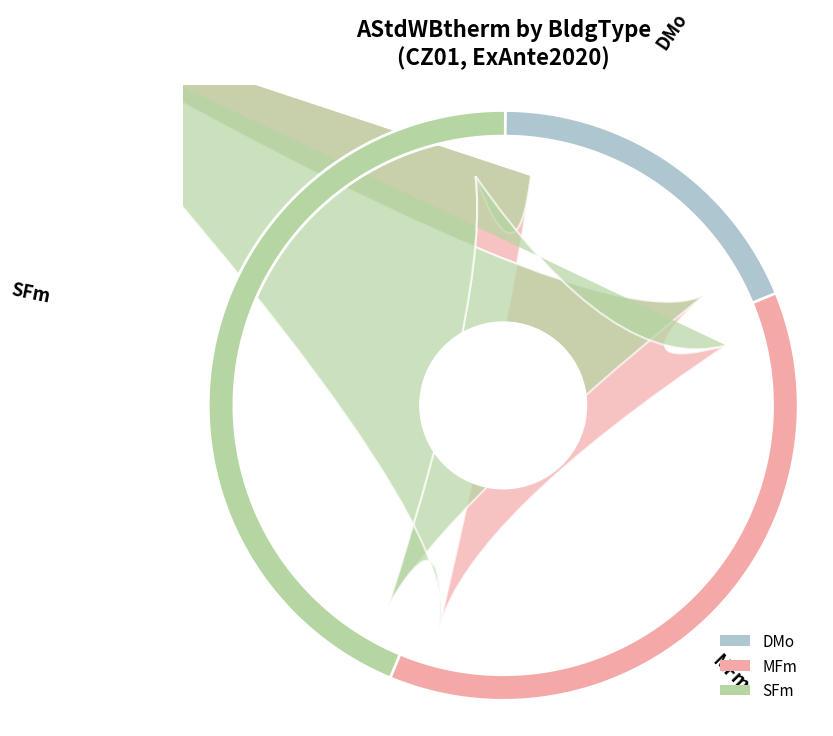

True or false: DMo accounts for 19% of the total.

True